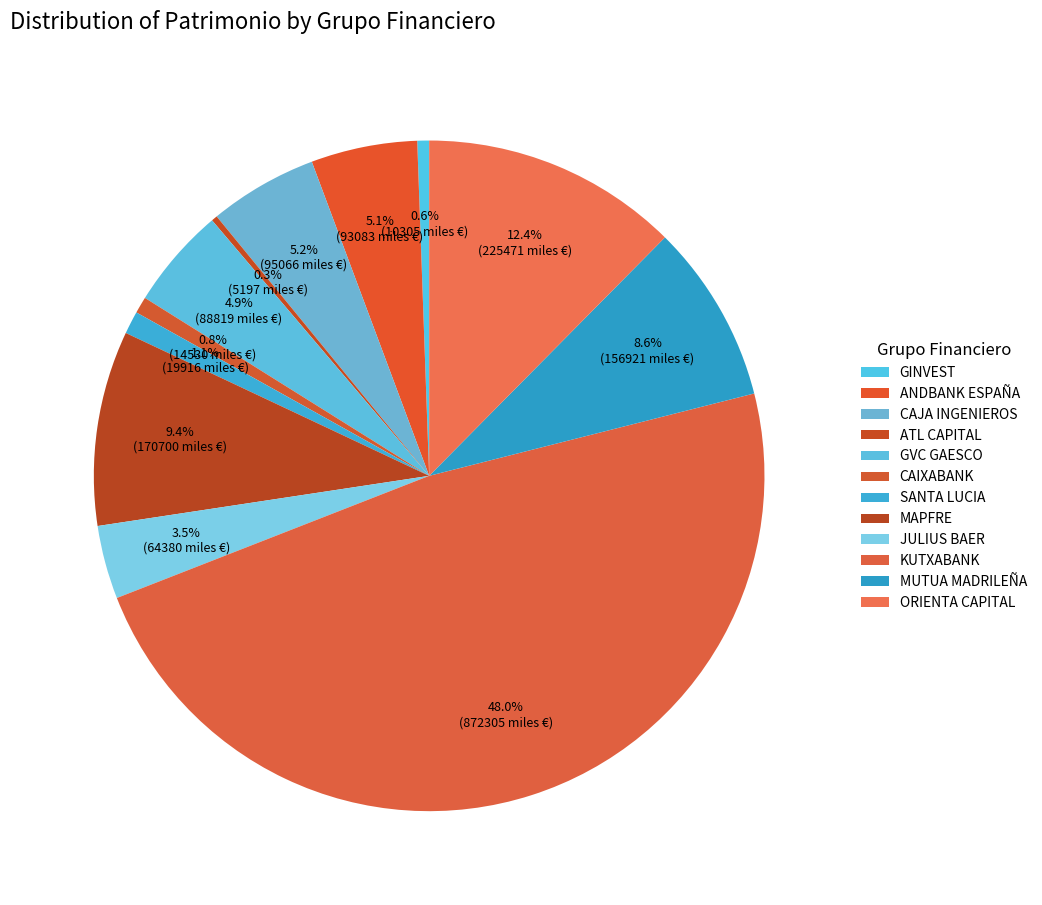

Which has a higher value, JULIUS BAER or GVC GAESCO?

GVC GAESCO